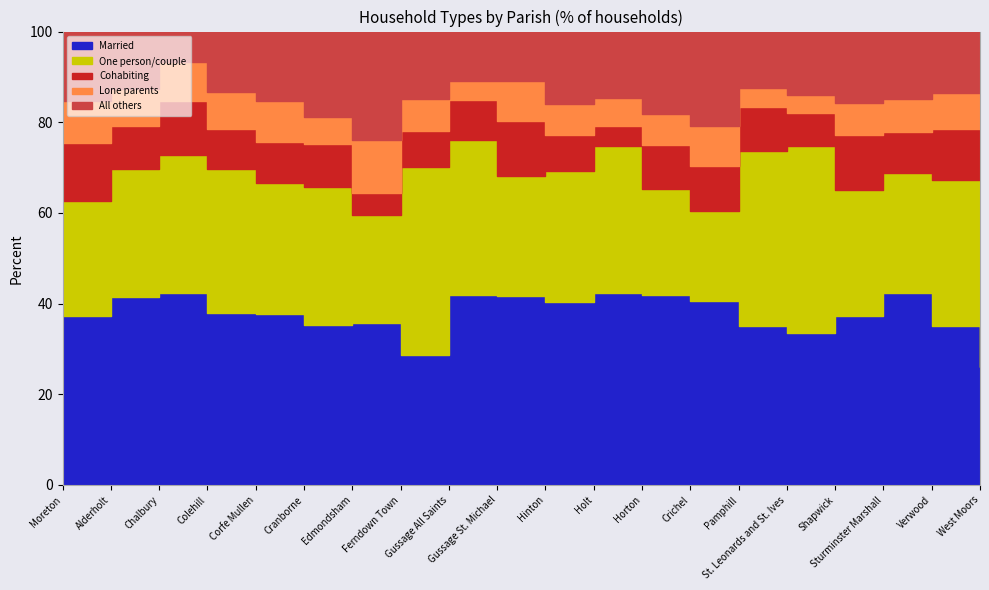

True or false: All others and Married cross at least once.

False